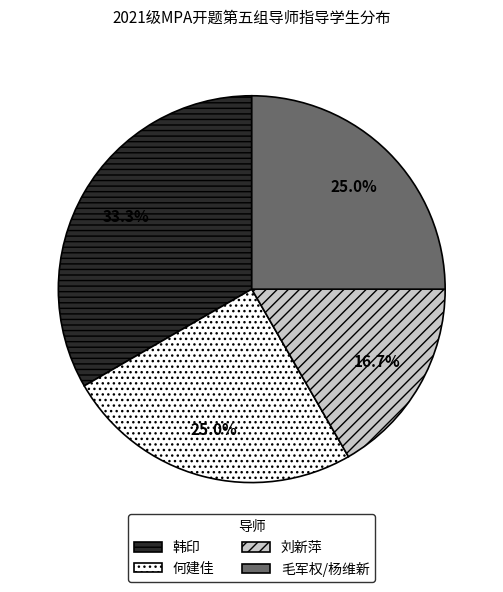

Approximately how many times larger is the value at 毛军权/杨维新 compared to 何建佳?

1.0